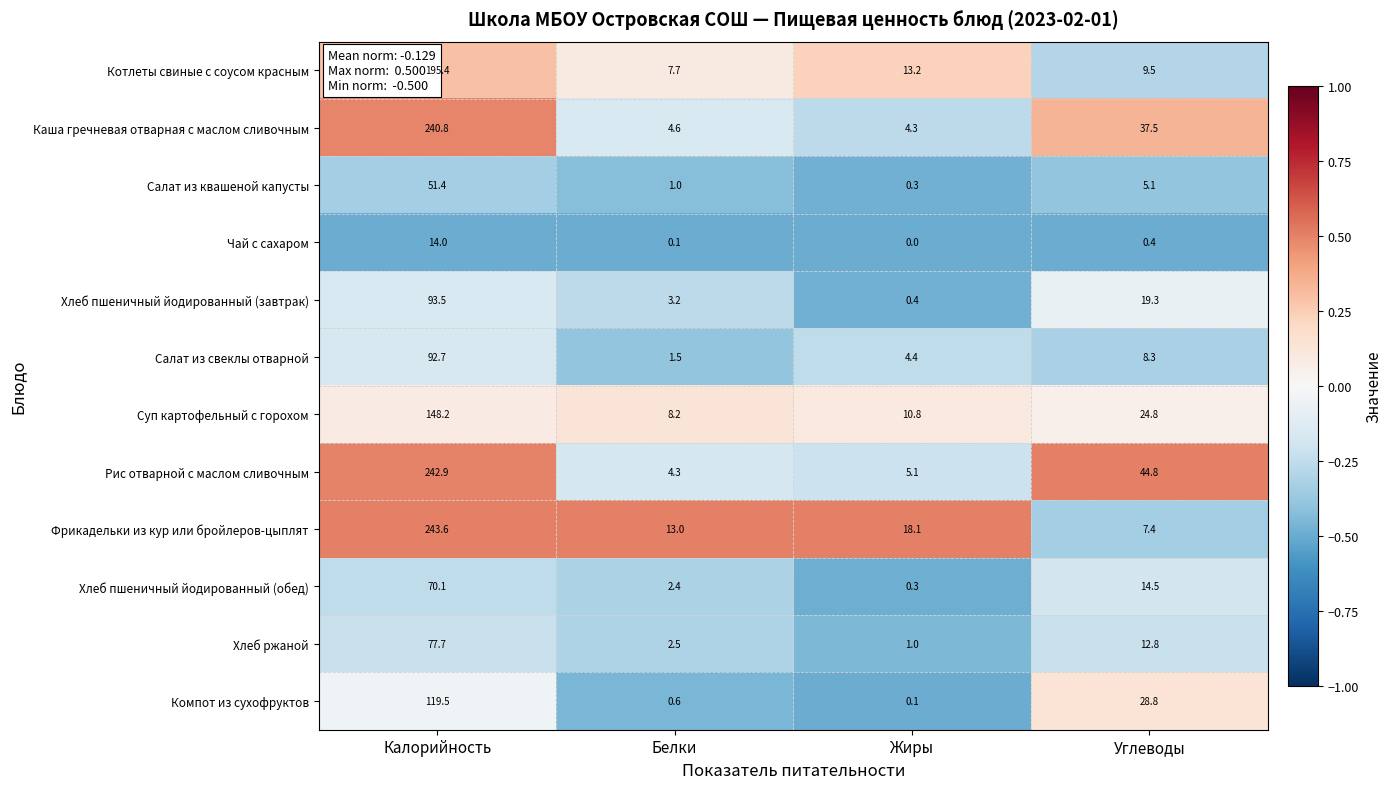

Which series changed the most between Белки and Жиры?

Котлеты свиные с соусом красным